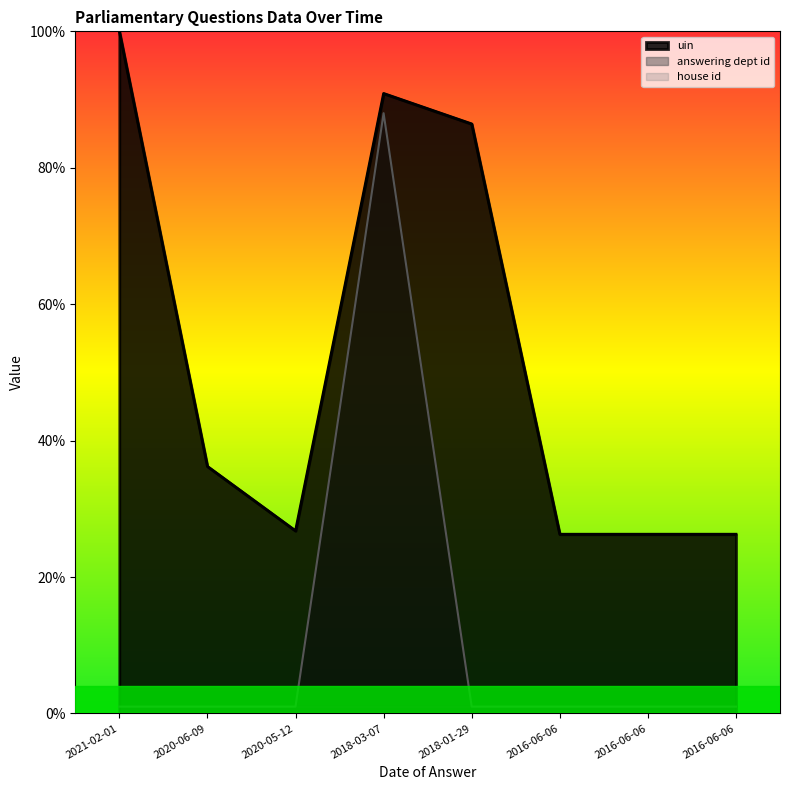

Which category has the highest value in the uin series?

2021-02-01